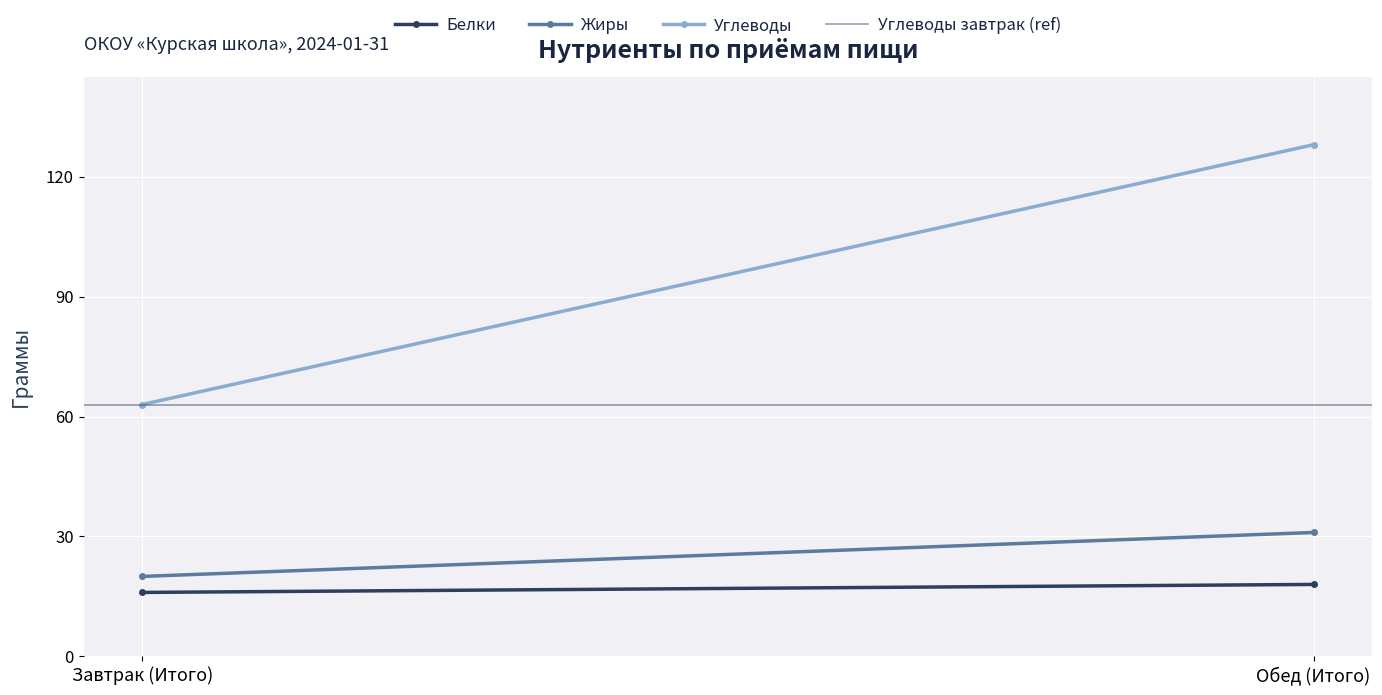

How many Жиры values are between 20 and 31?

2